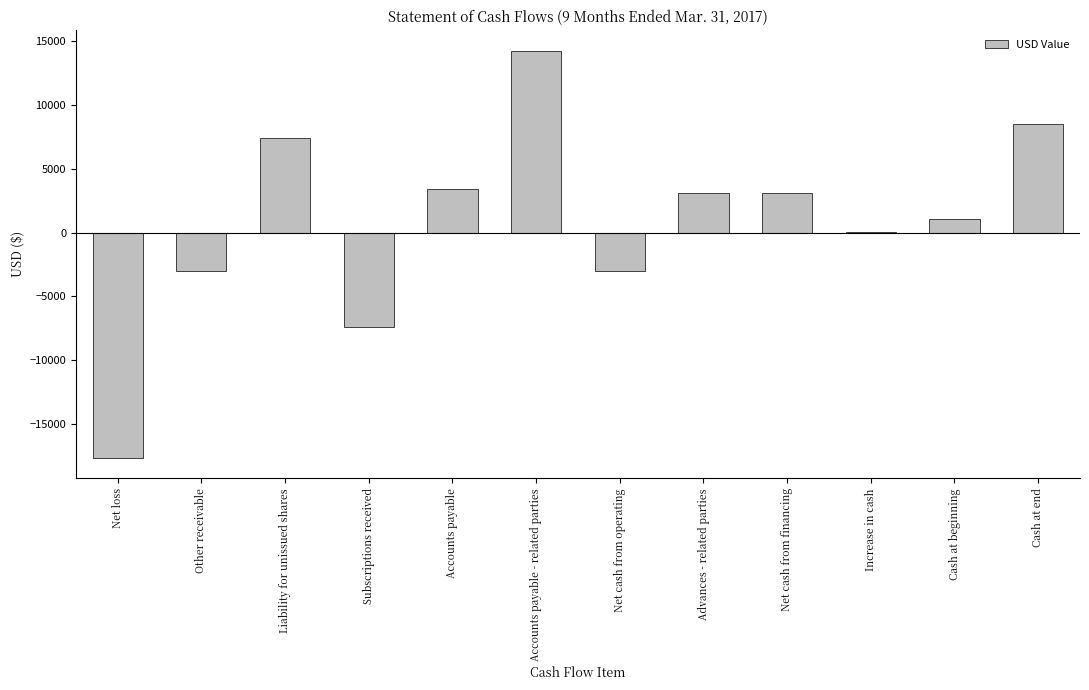

How many categories are shown in the chart?

12